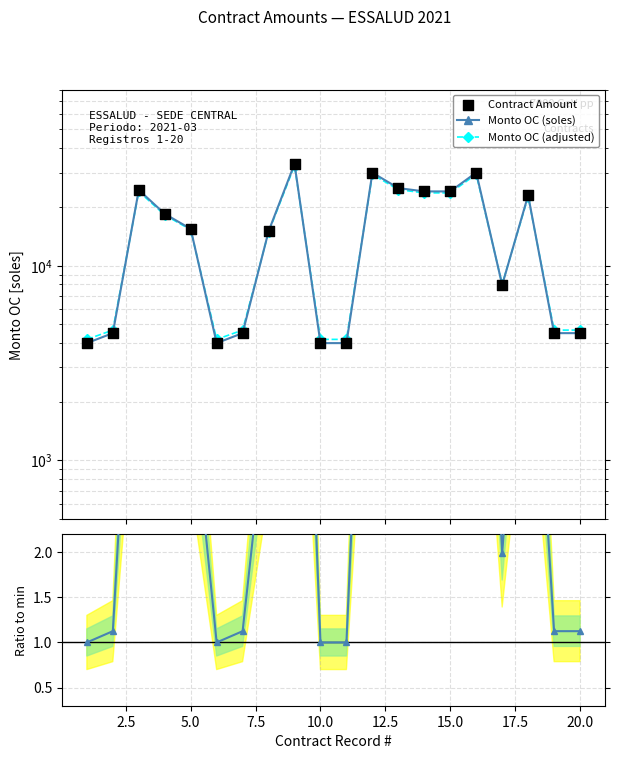

Which series has the largest Y range (max minus min)?

Monto OC (soles)